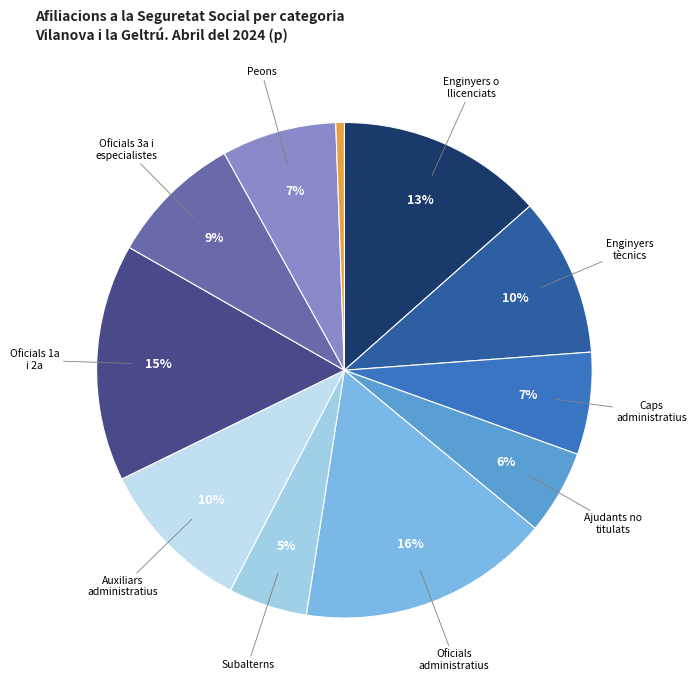

Rank the categories by value from lowest to highest.

No procedent i altres, Subalterns, Ajudants no titulats, Caps administratius i de taller, Peons, Oficials de tercera i especialistes, Auxiliars administratius, Enginyers tècnics, pèrits i ajudants, Enginyers o llicenciats; personal tècnic, Oficials de primera i de segona, Oficials administratius